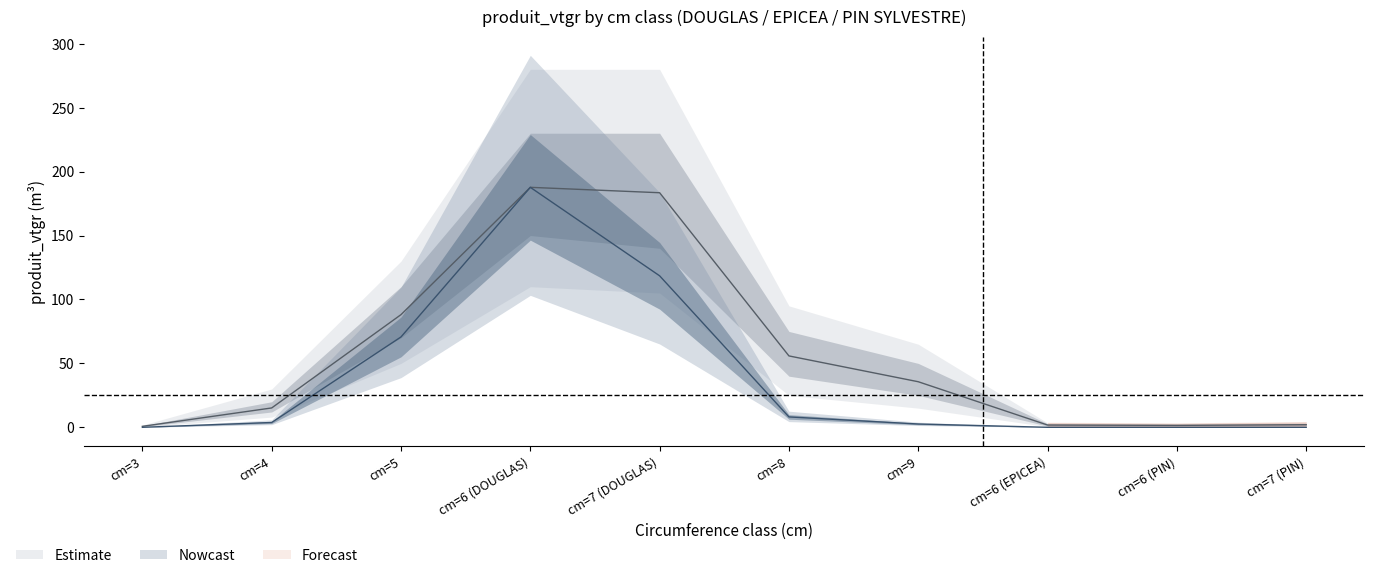

What is the value of the 3rd point from the left?

88.1